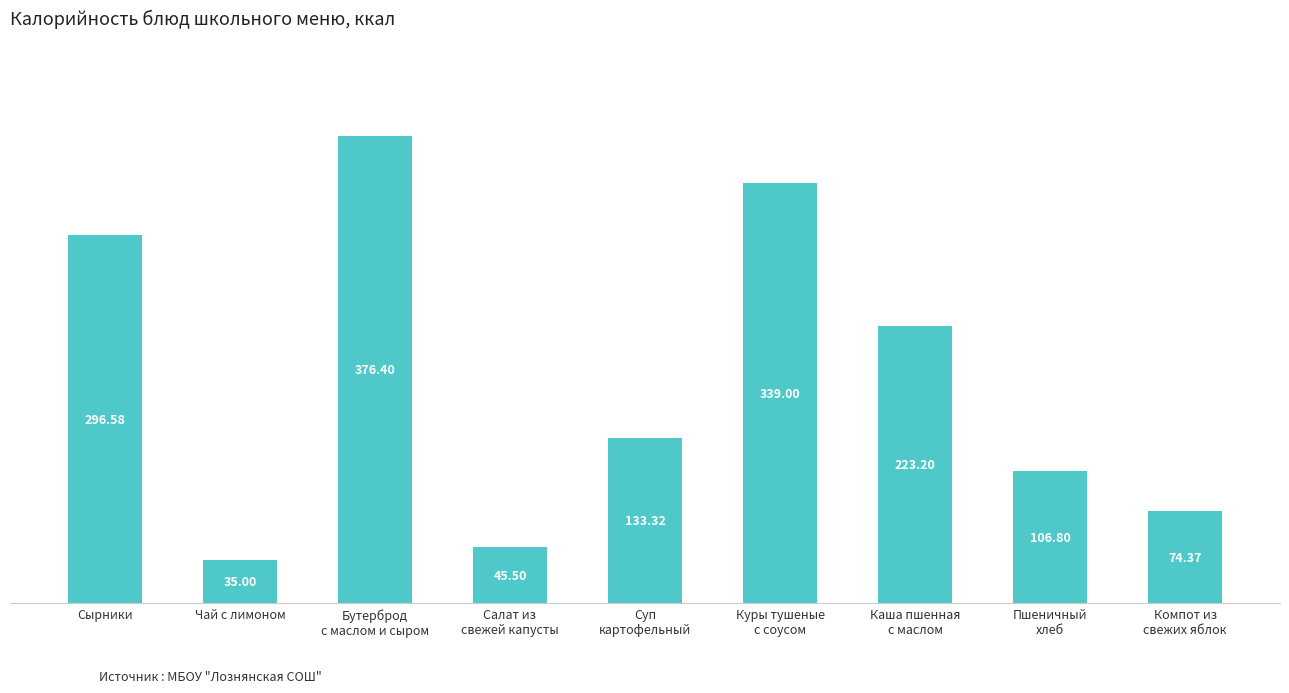

How many values exceed 133?

5